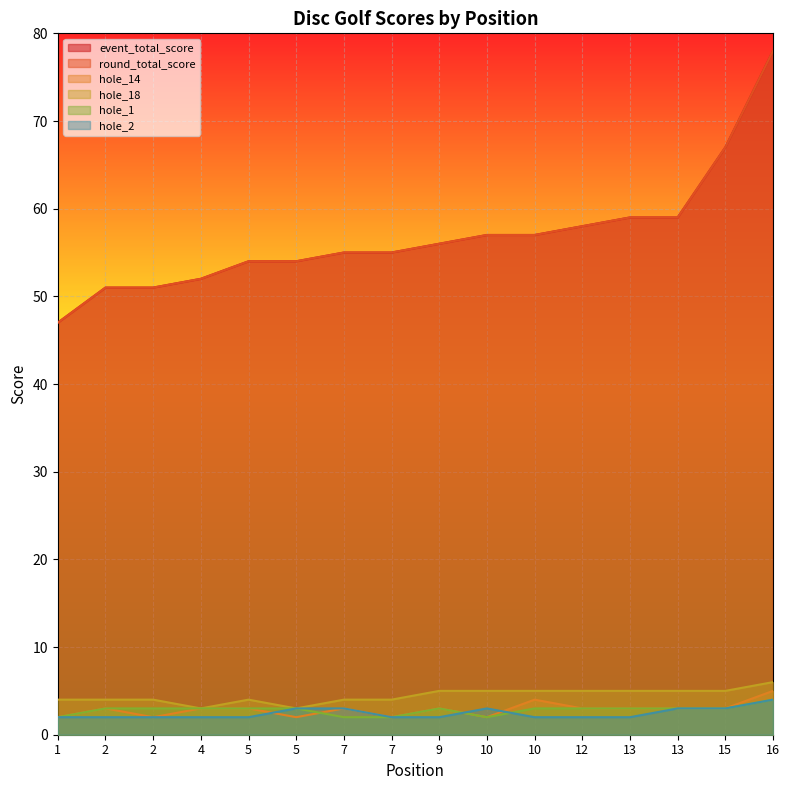

True or false: hole_2 and hole_14 cross at least once.

True